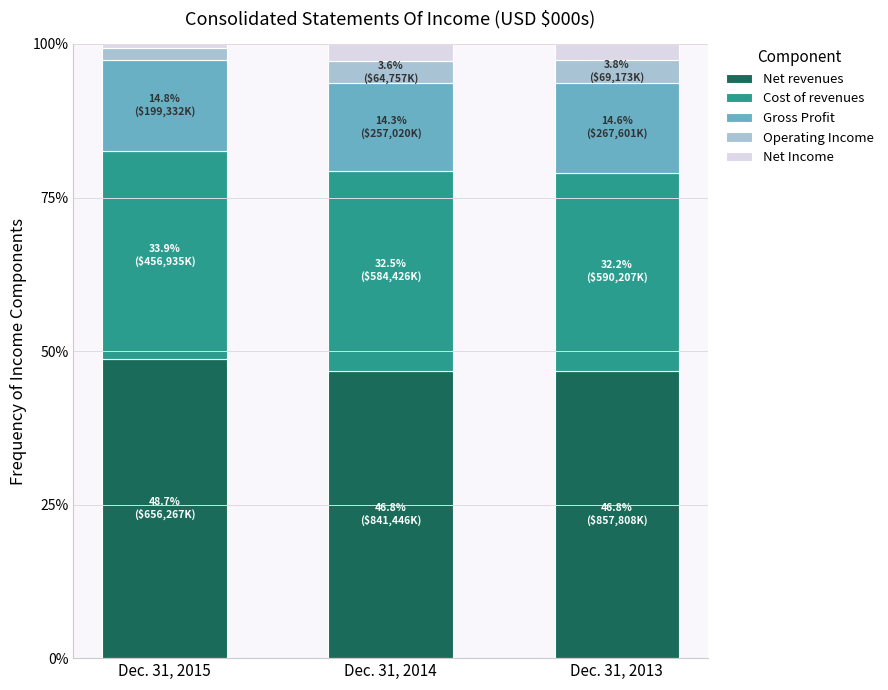

How many Net Income values are between 0 and 1?

3